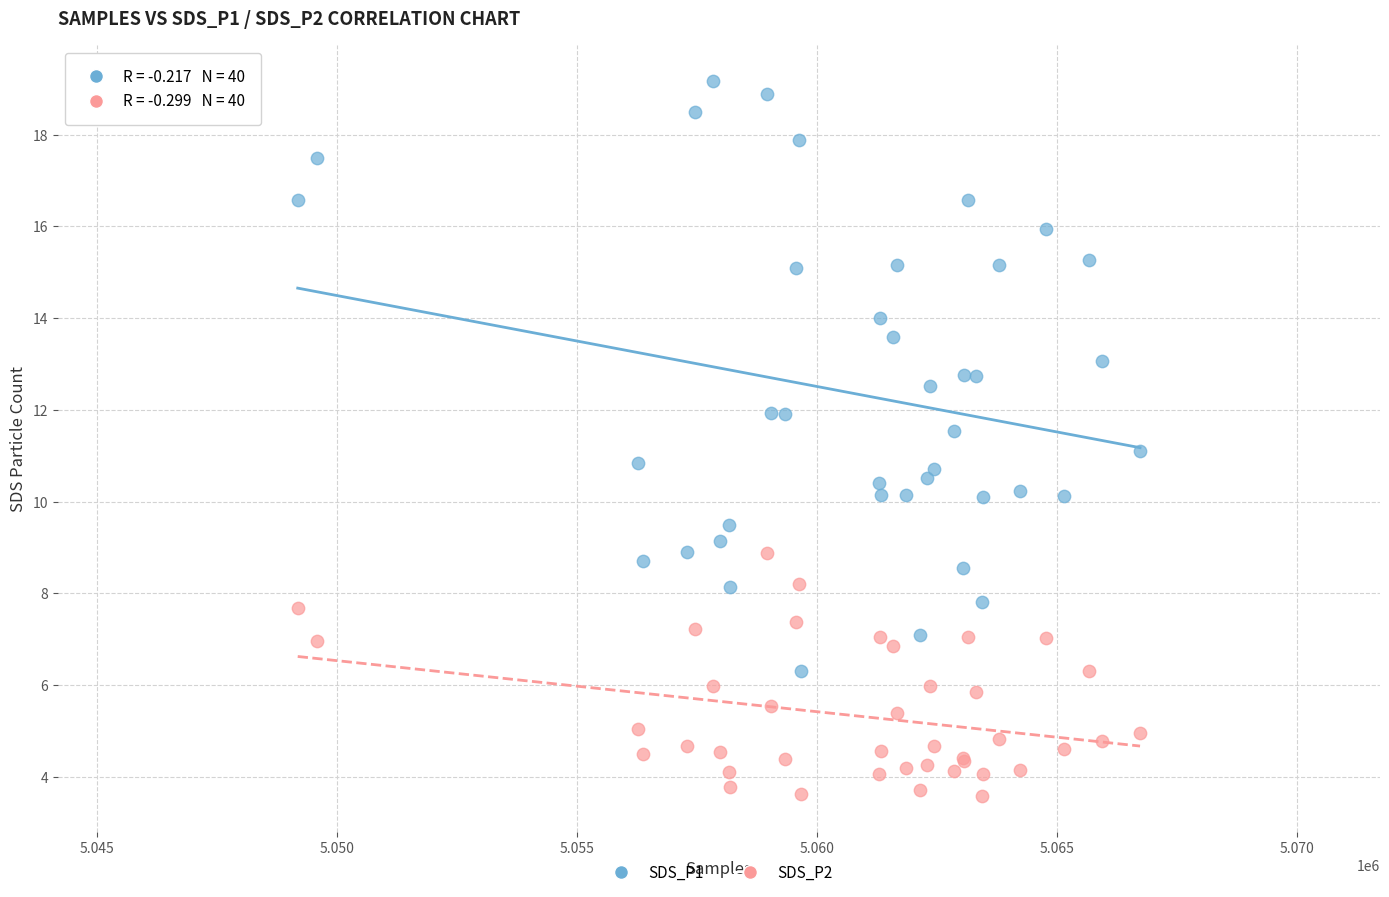

Which series contains the highest Y value?

SDS_P1